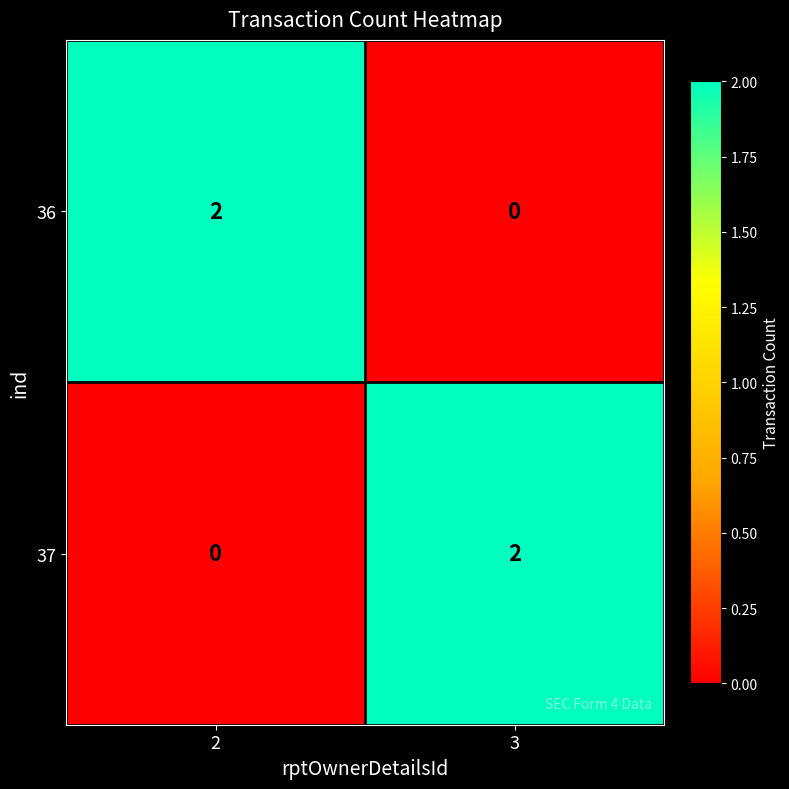

The value of 37 at 3 is 1. True or false?

False